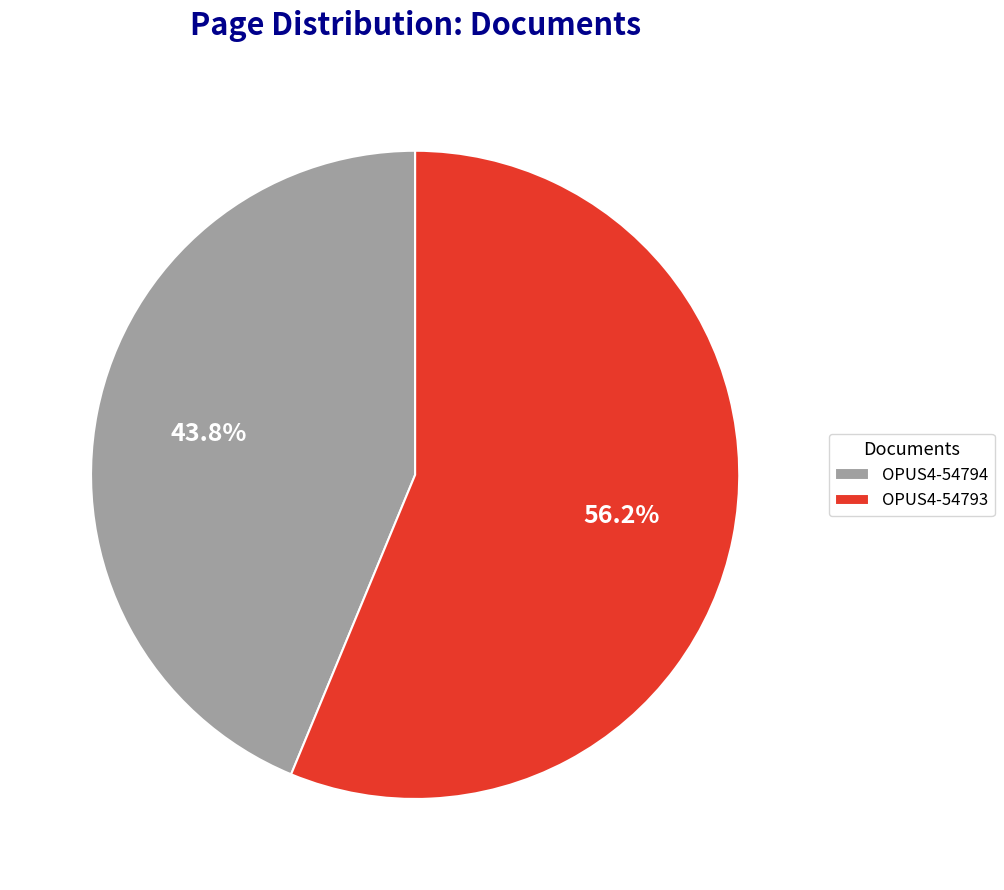

Which slice is the largest?

OPUS4-54793